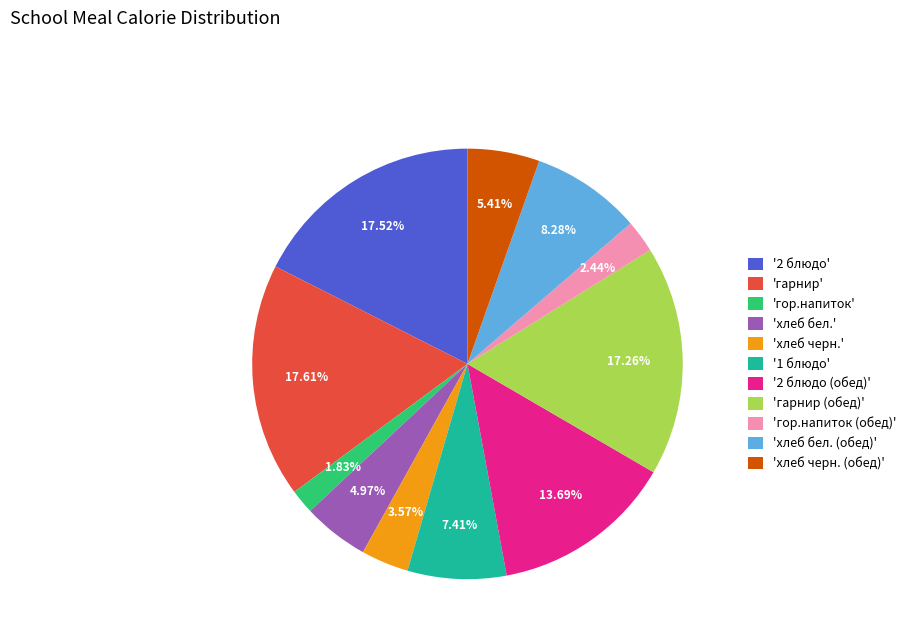

Count the number of slices in the pie.

11